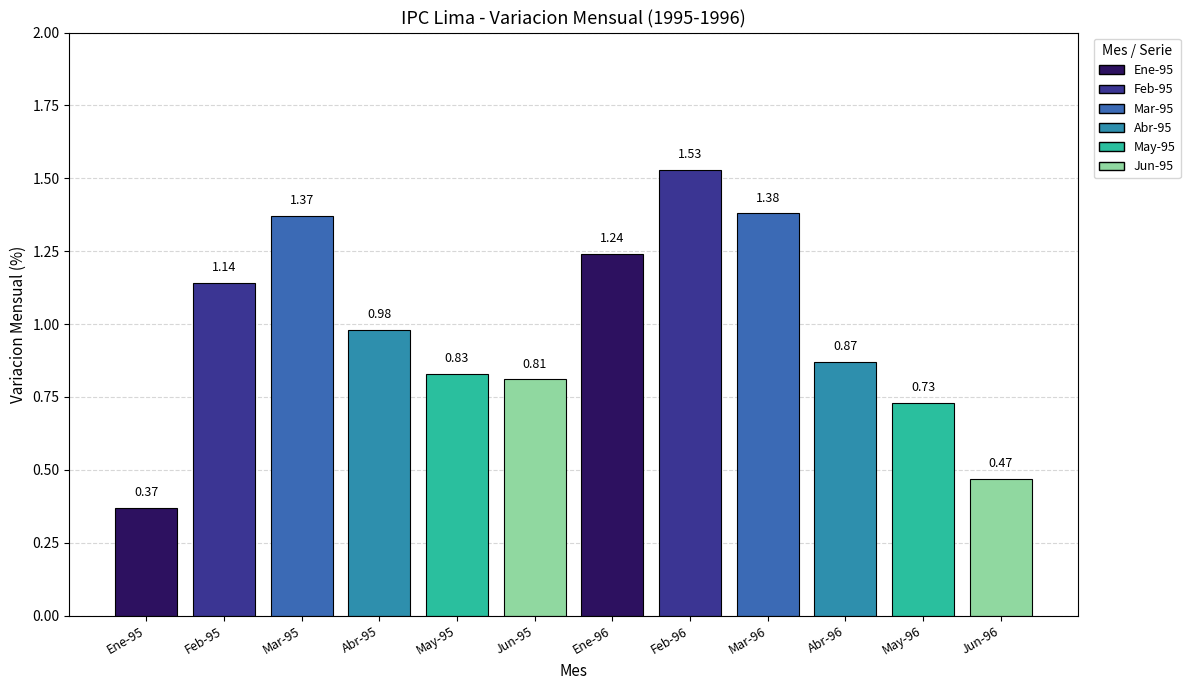

Where is the data nearest to the value 0?

Ene-95